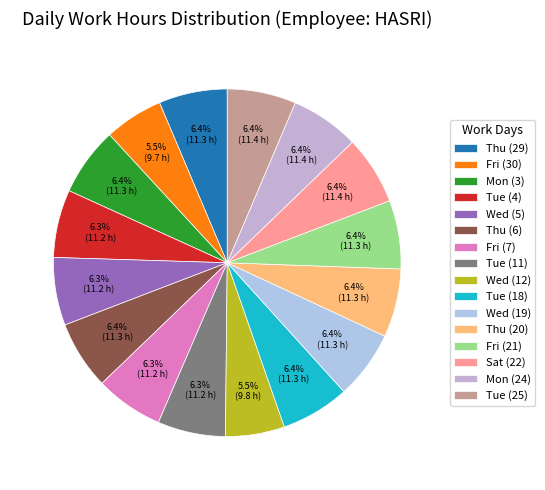

What percentage is the Fri (7) slice, to the nearest percent?

6%